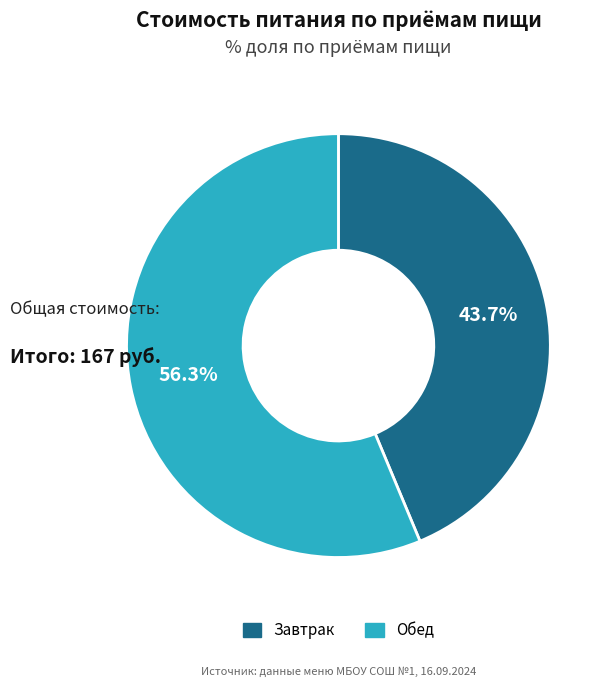

Which slice is the largest?

Обед